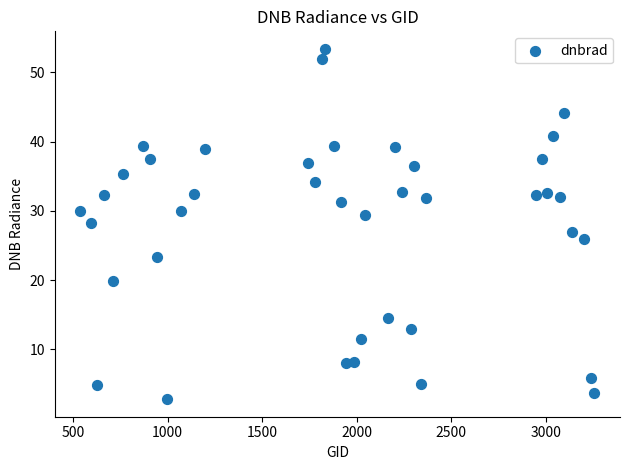

What is the range of X values (max minus min)?

2718.0